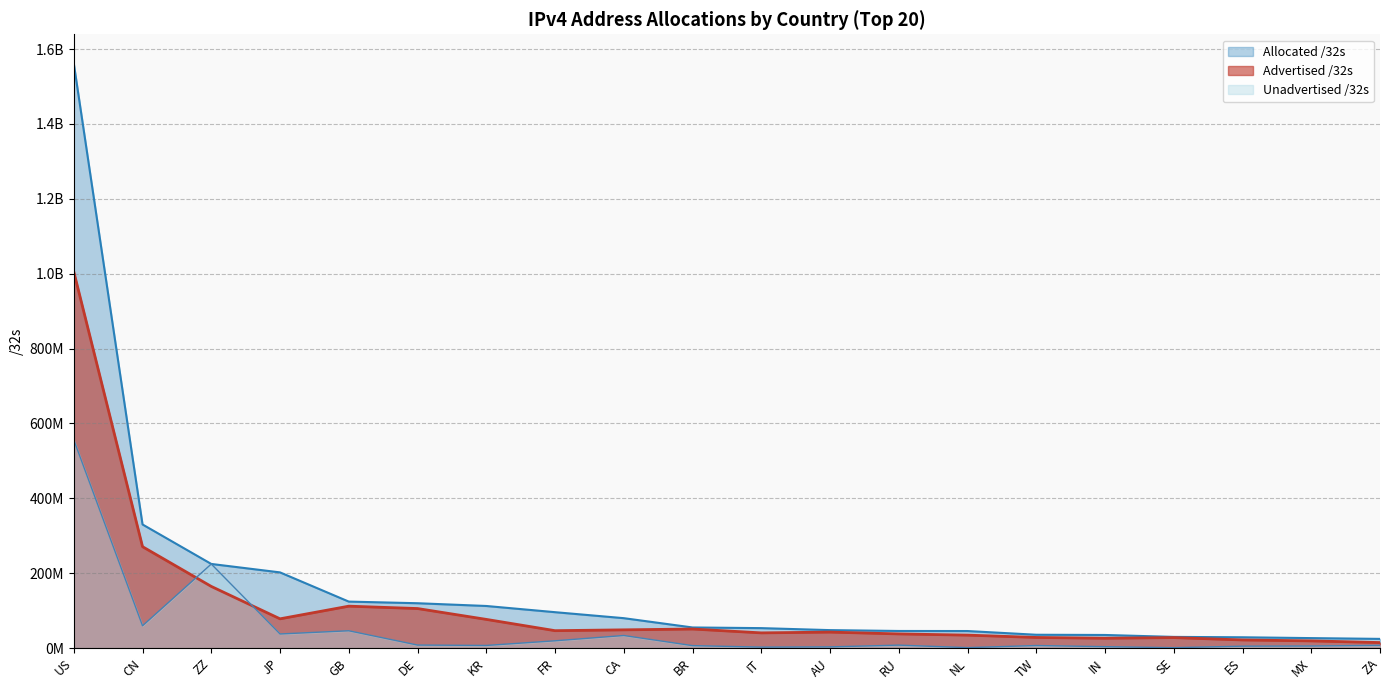

Is the value of Allocated /32s at CN greater than the value of Advertised /32s at BR?

Yes